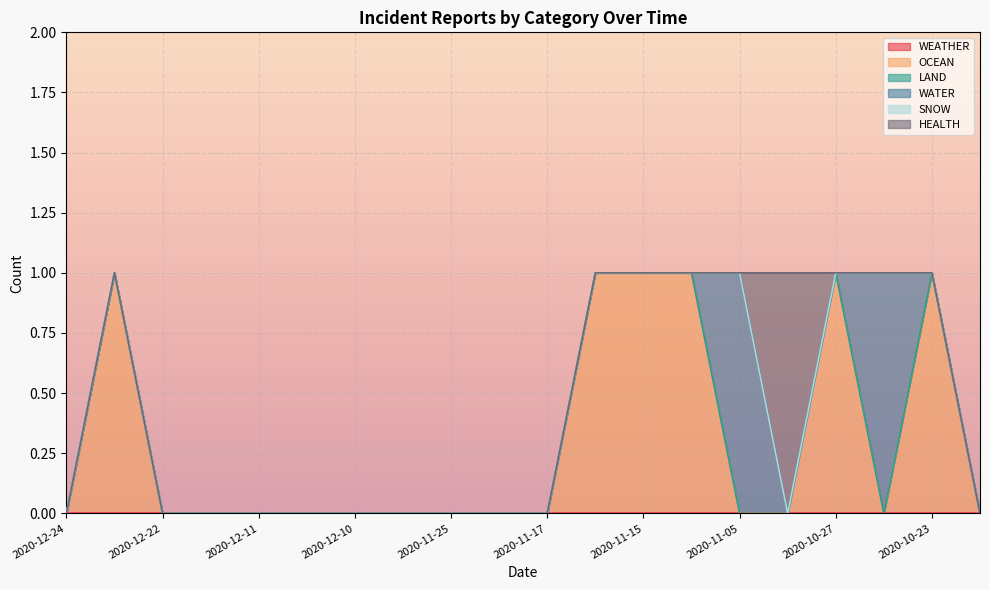

List the labels in order of WEATHER value, smallest first.

2020-12-24, 2020-12-24, 2020-12-22, 2020-12-18, 2020-12-11, 2020-12-11, 2020-12-10, 2020-11-29, 2020-11-25, 2020-11-18, 2020-11-17, 2020-11-15, 2020-11-15, 2020-11-06, 2020-11-05, 2020-10-29, 2020-10-27, 2020-10-26, 2020-10-23, 2020-10-20